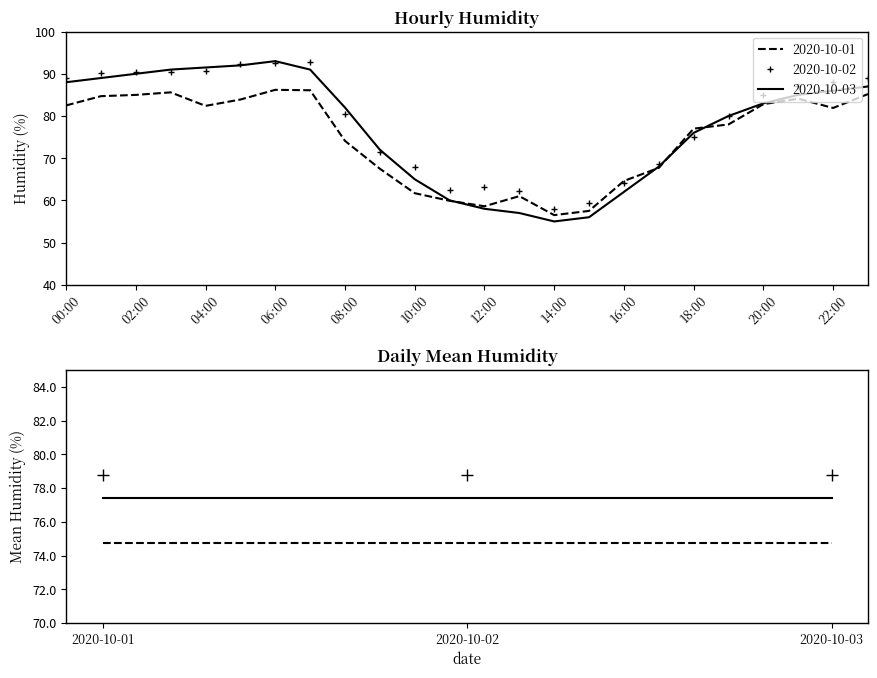

Where is the first local maximum for 2020-10-02?

07:00